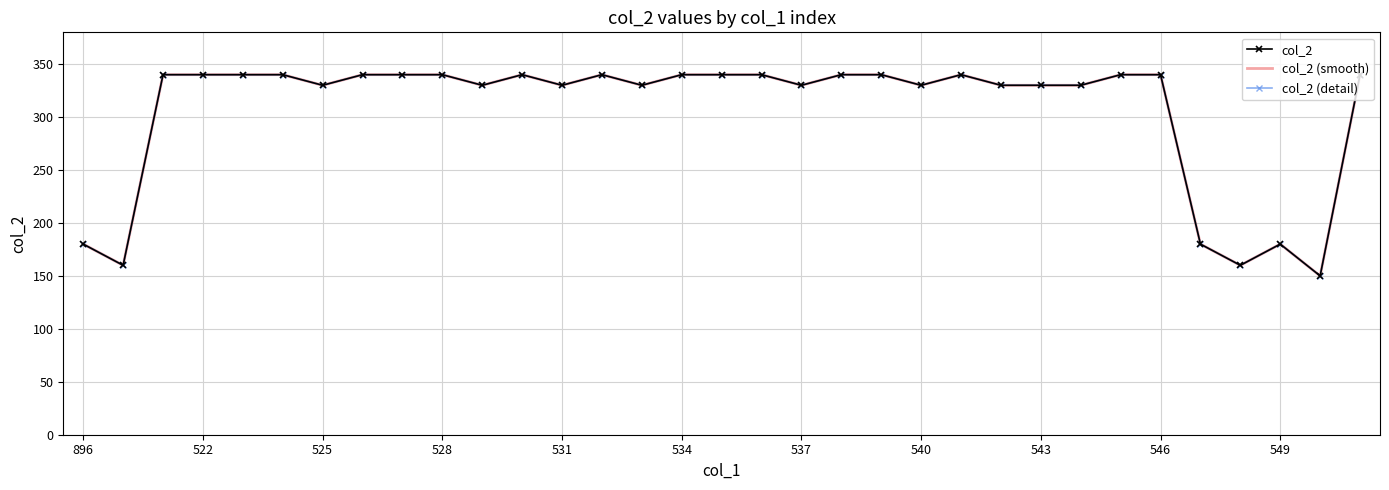

How many distinct data groups are displayed?

3